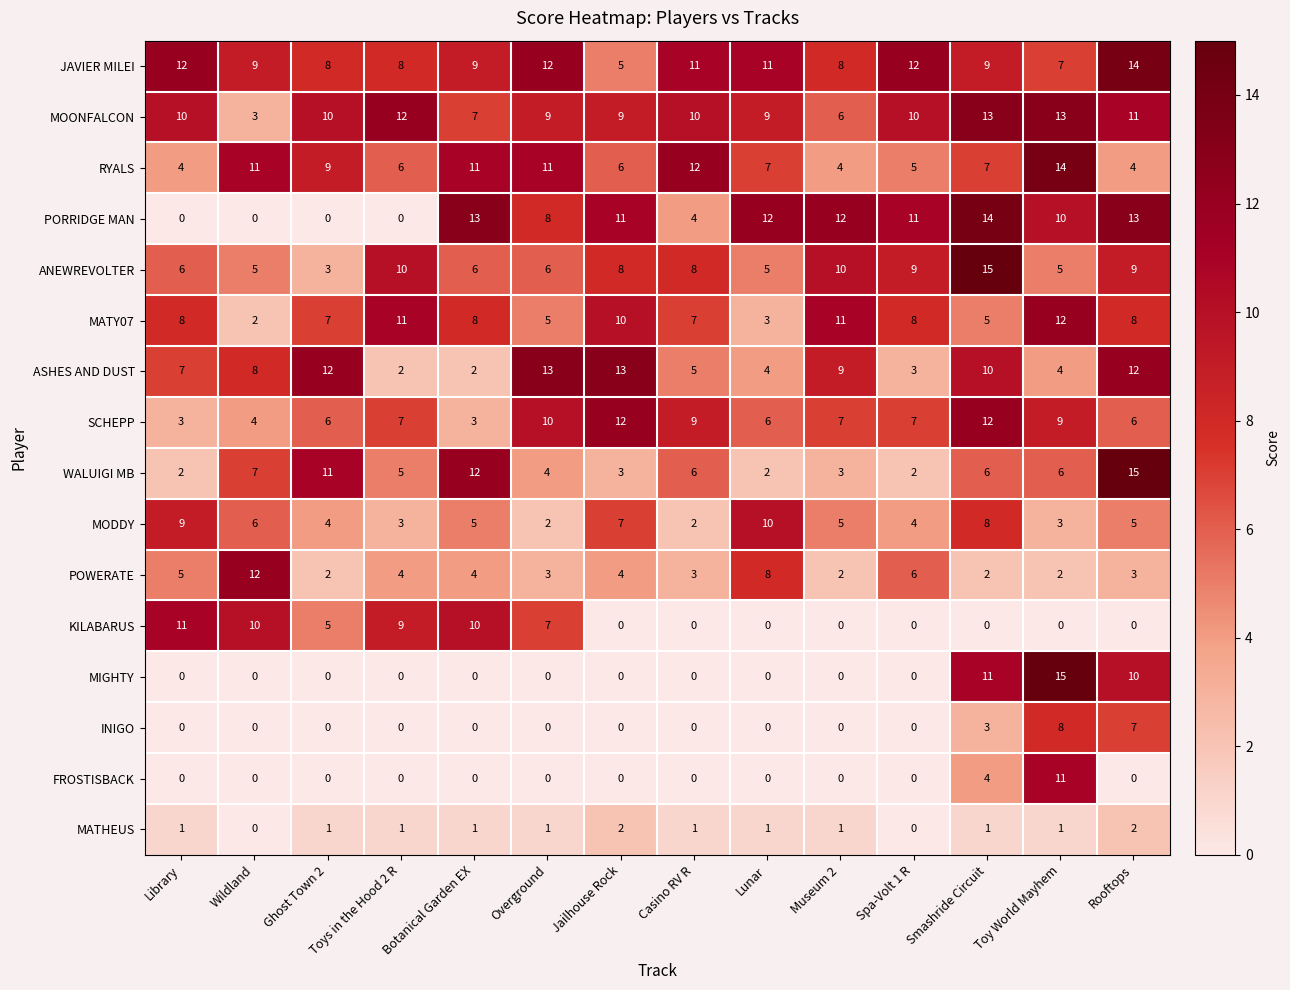

True or false: PORRIDGE MAN has a value of 0 at Toys in the Hood 2 R.

True